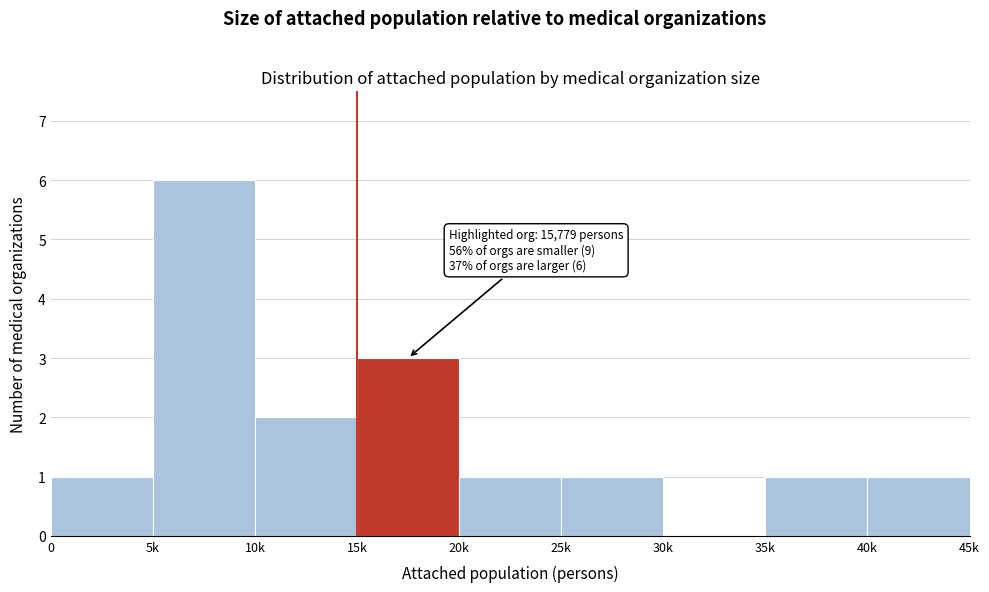

Reading right to left, transcribe all the data shown in this chart.

40k=1	35k=1	30k=0	25k=1	20k=1	15k=3	10k=2	5k=6	0=1